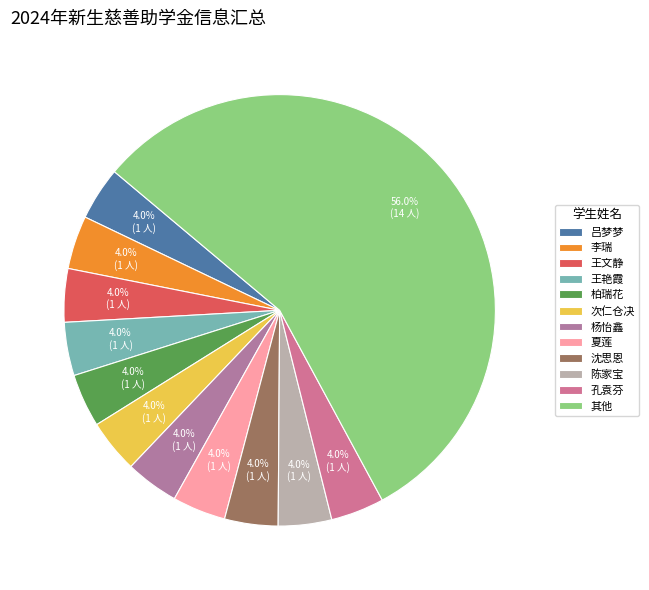

How many segments does this pie chart have?

12